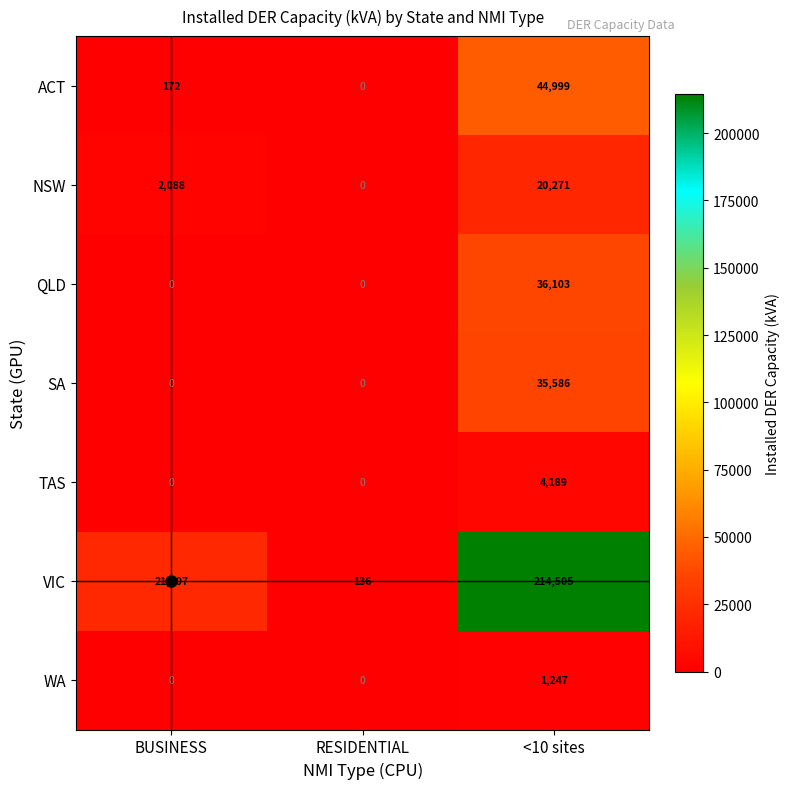

The value of VIC at <10 sites is 214505. True or false?

True